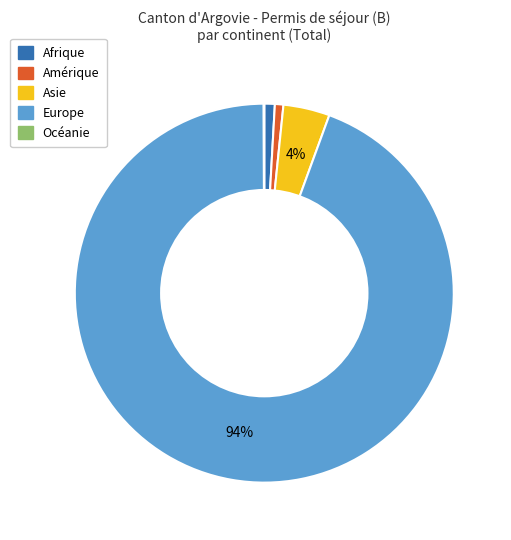

To the nearest percent, what is the difference between the Amérique and Asie slice percentages?

3%